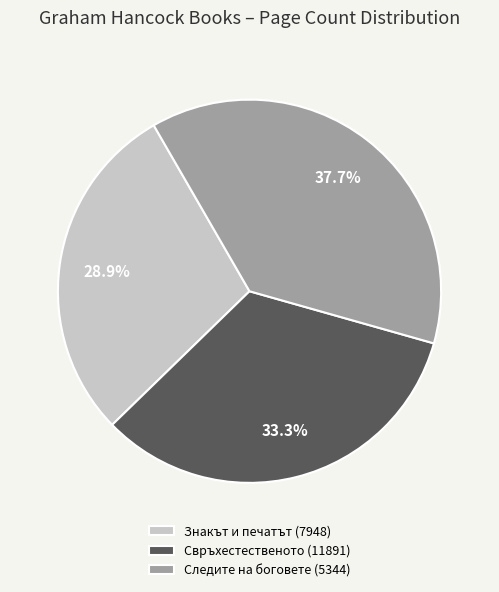

How many segments does this pie chart have?

3